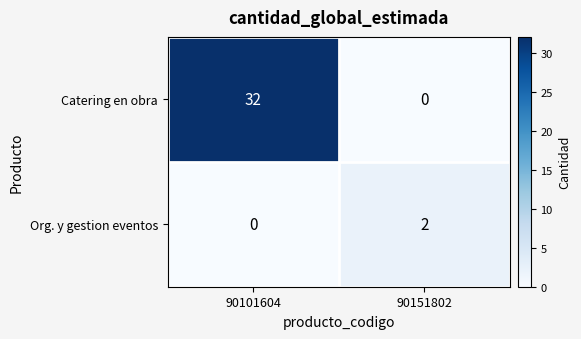

True or false: Catering en obra has a value of 32 at 90101604.

True